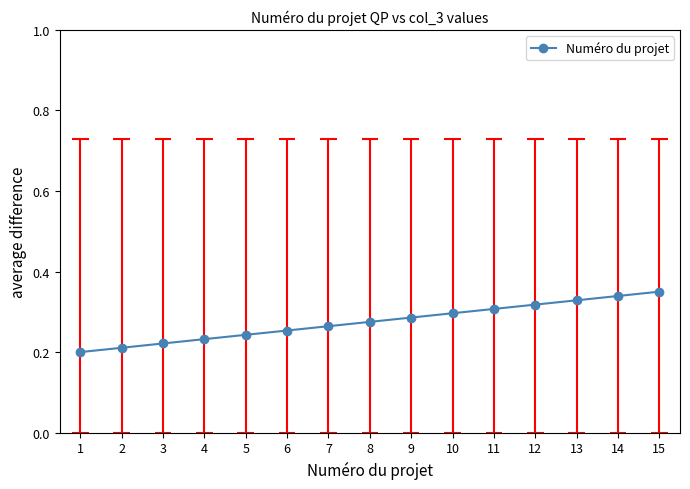

What is the difference between the maximum and minimum values?

0.1